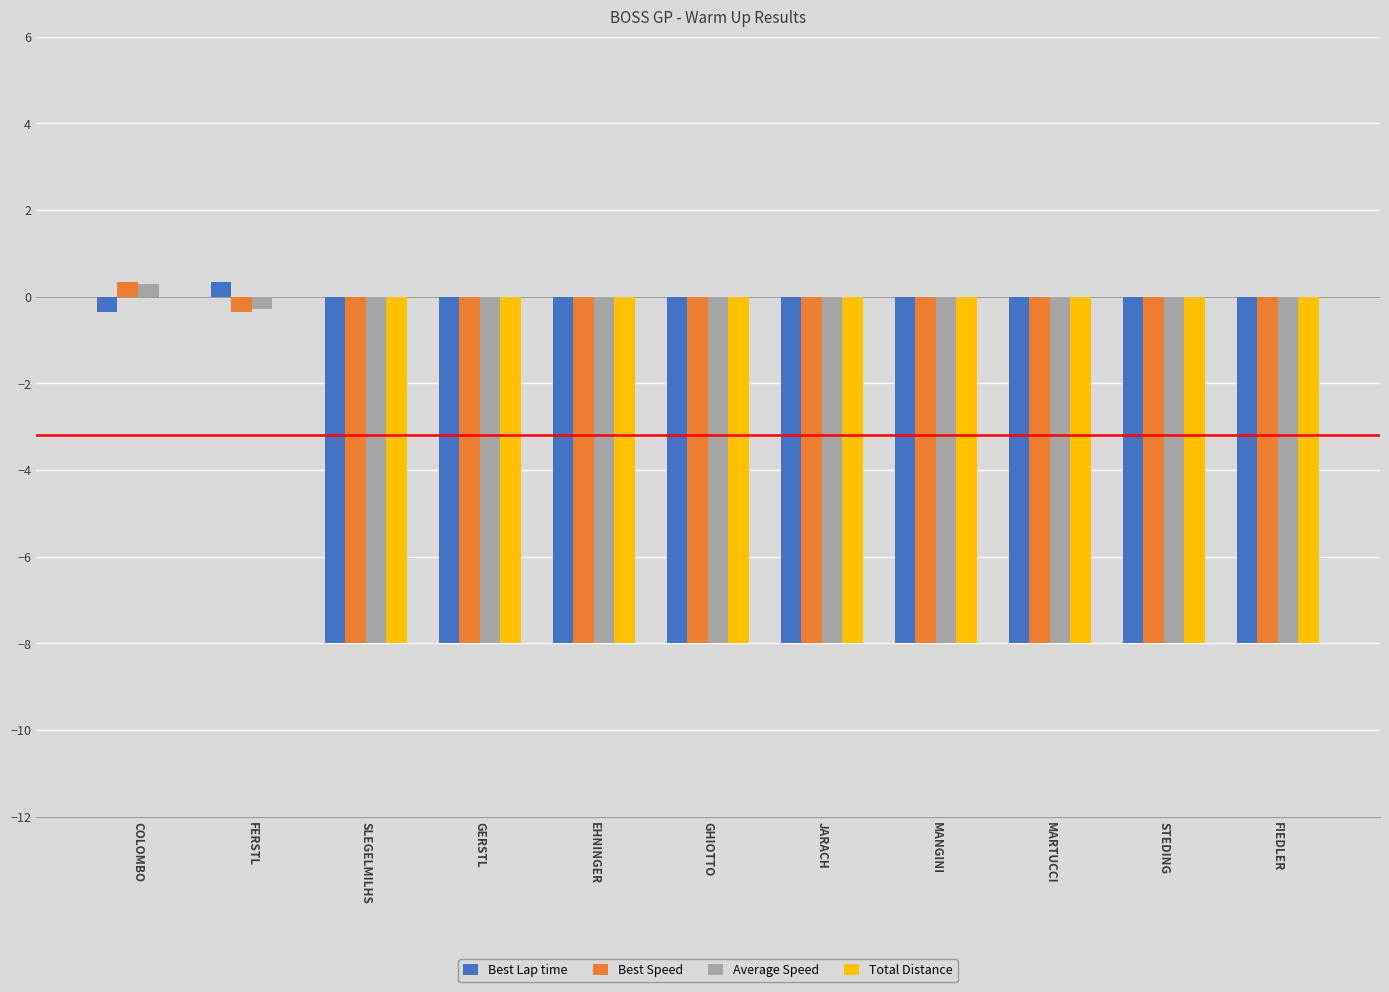

Is the value of Total Distance at EHNINGER greater than the value of Best Lap time at FERSTL?

No